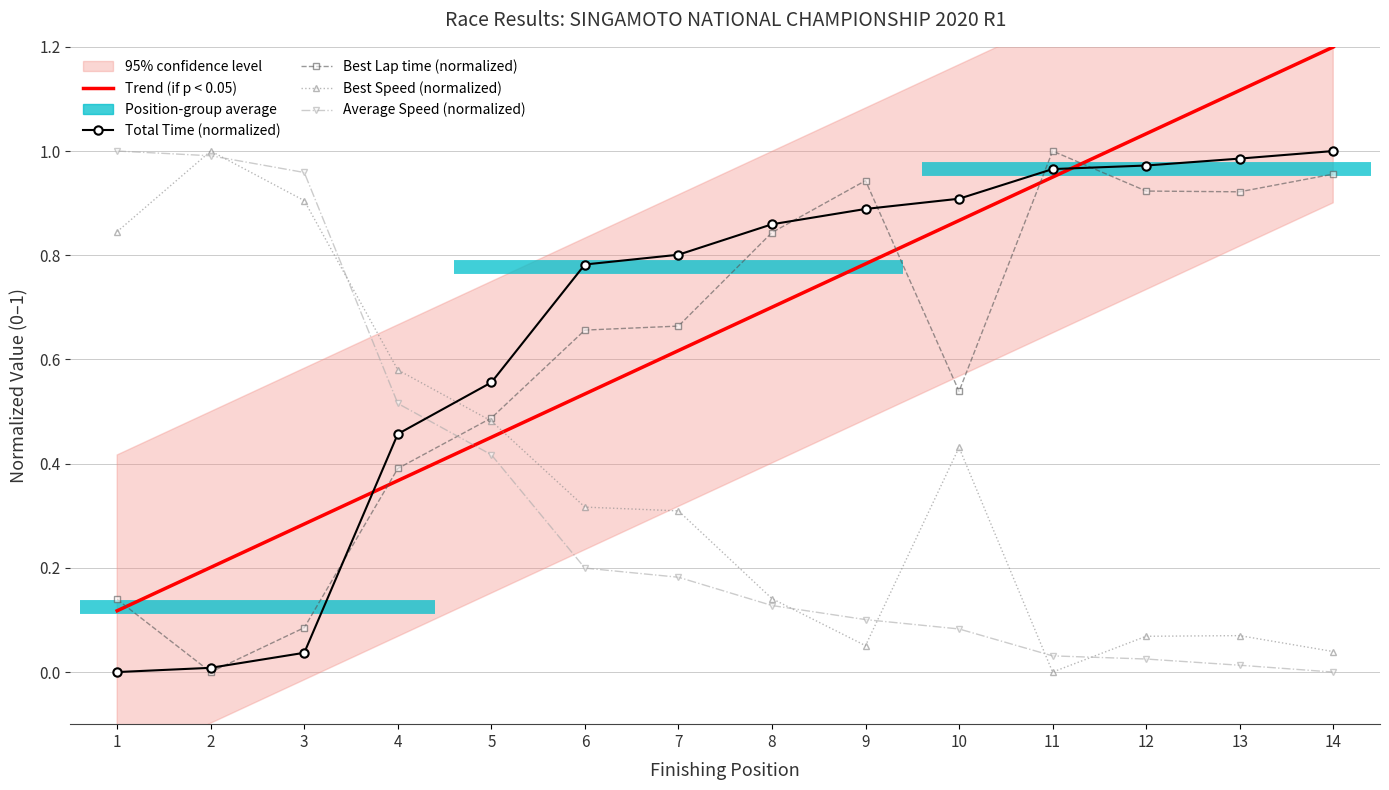

Reading left to right, transcribe all the data shown in this chart.

Trend (if p < 0.05): 1=0.1	2=0.2	3=0.3	4=0.4	5=0.5	6=0.5	7=0.6	8=0.7	9=0.8	10=0.9	11=0.9	12=1.0	13=1.1	14=1.2
Total Time (normalized): 1=0.0	2=0.0	3=0.0	4=0.5	5=0.6	6=0.8	7=0.8	8=0.9	9=0.9	10=0.9	11=1.0	12=1.0	13=1.0	14=1.0
Best Lap time (normalized): 1=0.1	2=0.0	3=0.1	4=0.4	5=0.5	6=0.7	7=0.7	8=0.8	9=0.9	10=0.5	11=1.0	12=0.9	13=0.9	14=1.0
Best Speed (normalized): 1=0.8	2=1.0	3=0.9	4=0.6	5=0.5	6=0.3	7=0.3	8=0.1	9=0.1	10=0.4	11=0.0	12=0.1	13=0.1	14=0.0
Average Speed (normalized): 1=1.0	2=1.0	3=1.0	4=0.5	5=0.4	6=0.2	7=0.2	8=0.1	9=0.1	10=0.1	11=0.0	12=0.0	13=0.0	14=0.0